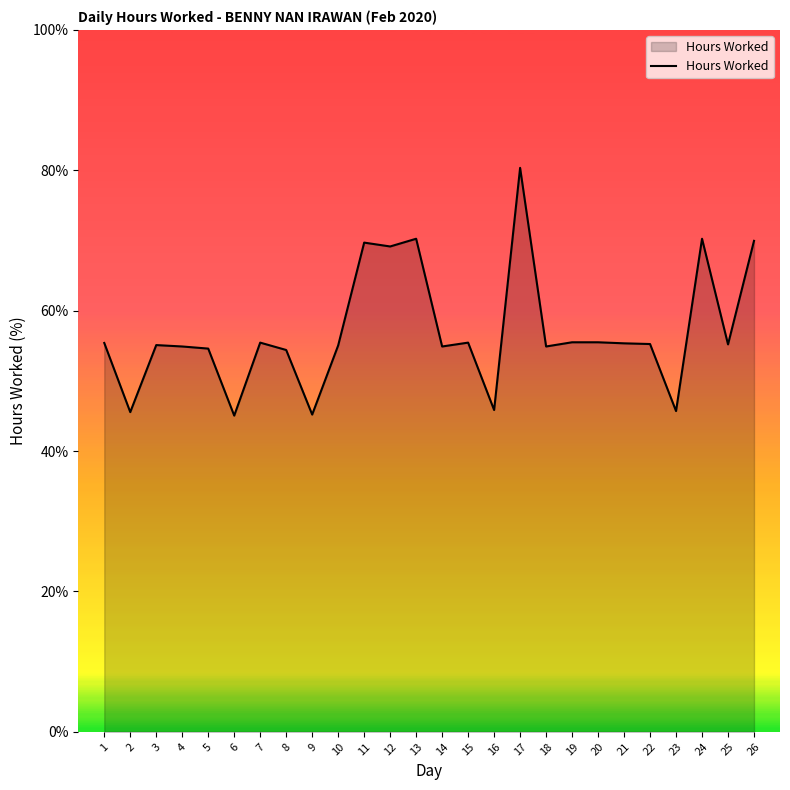

True or false: there are more than 2 points higher than both neighbors.

True